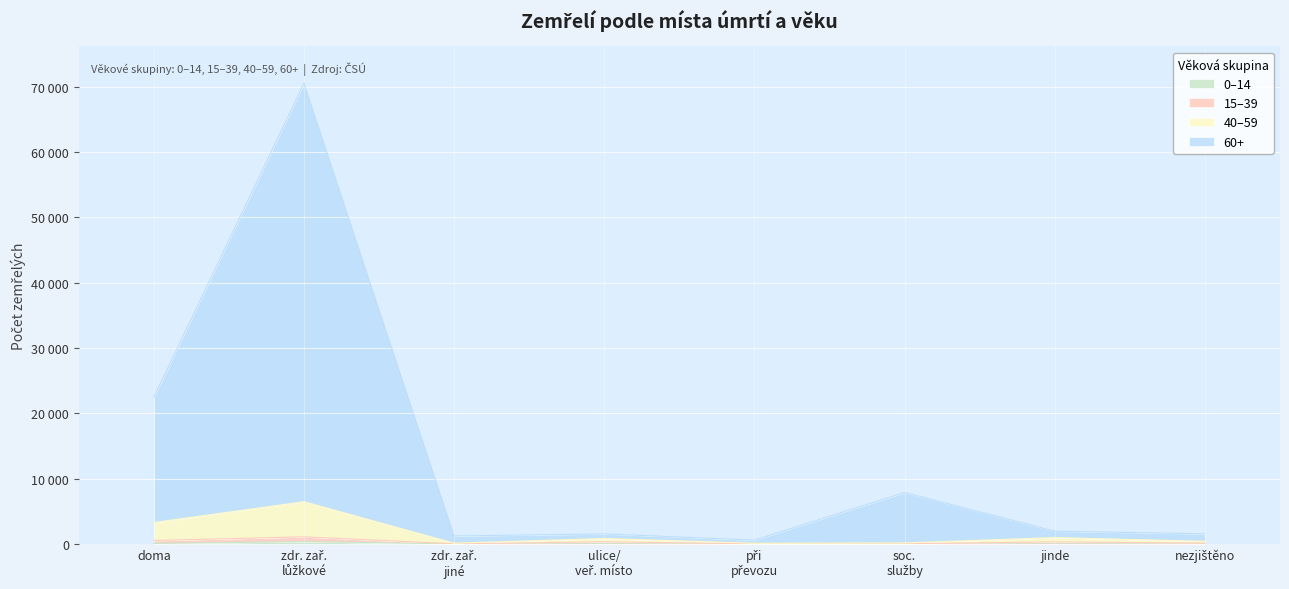

At which label does 15–39 first exceed 313?

doma